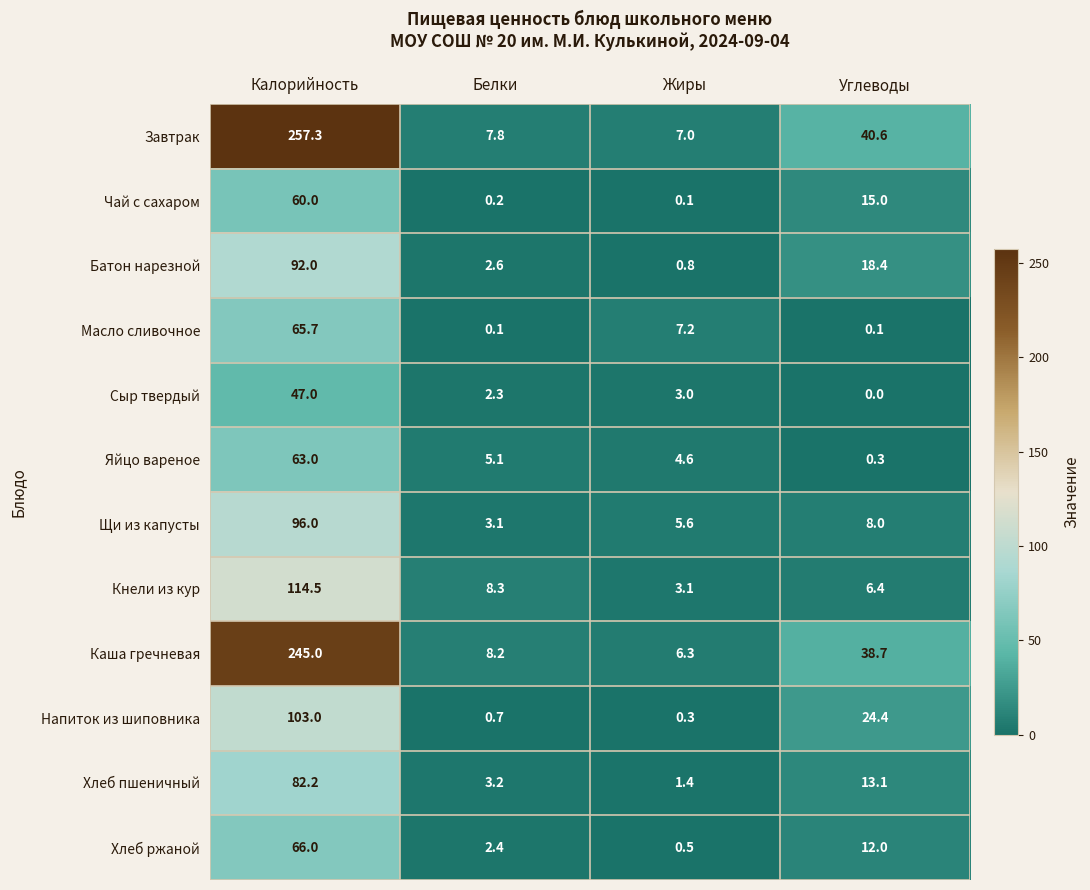

The value of Щи из капусты at Белки is 0.8. True or false?

False